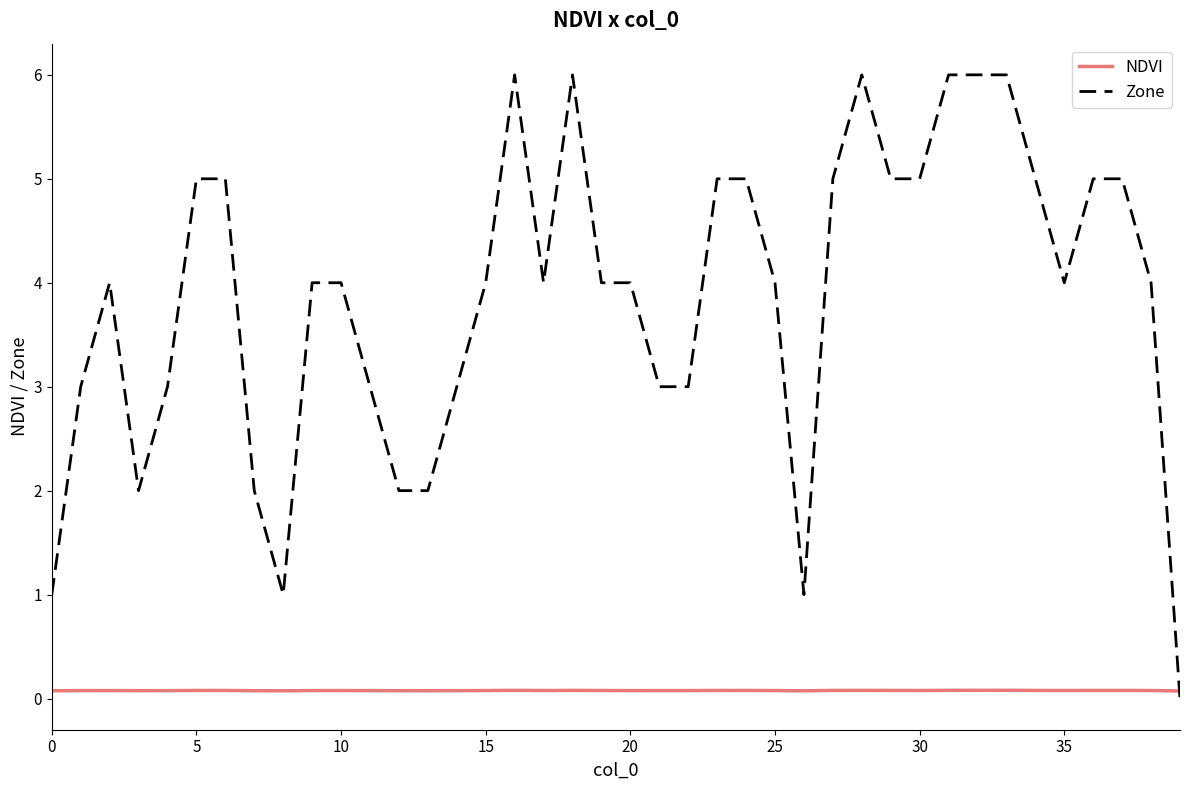

List the series in order of their overall mean, lowest first.

NDVI, Zone